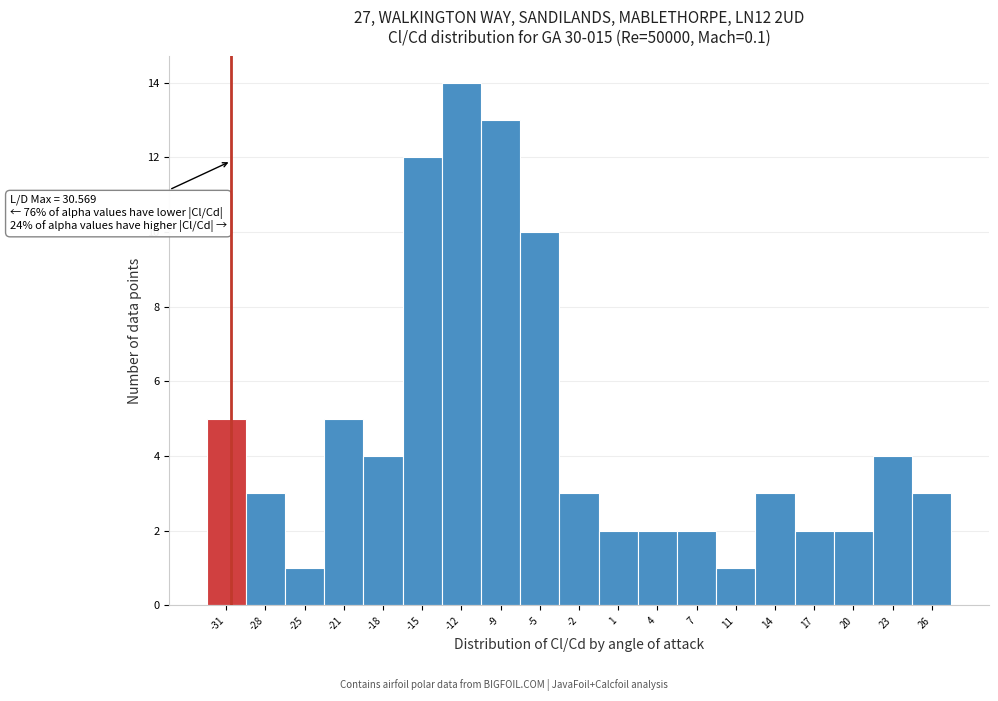

Which range on the x-axis has the tallest bar?

-13.5 to -10.0